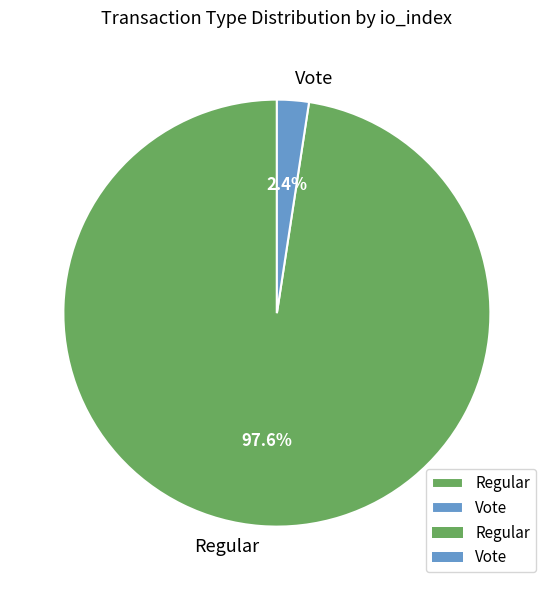

Count the number of slices in the pie.

2